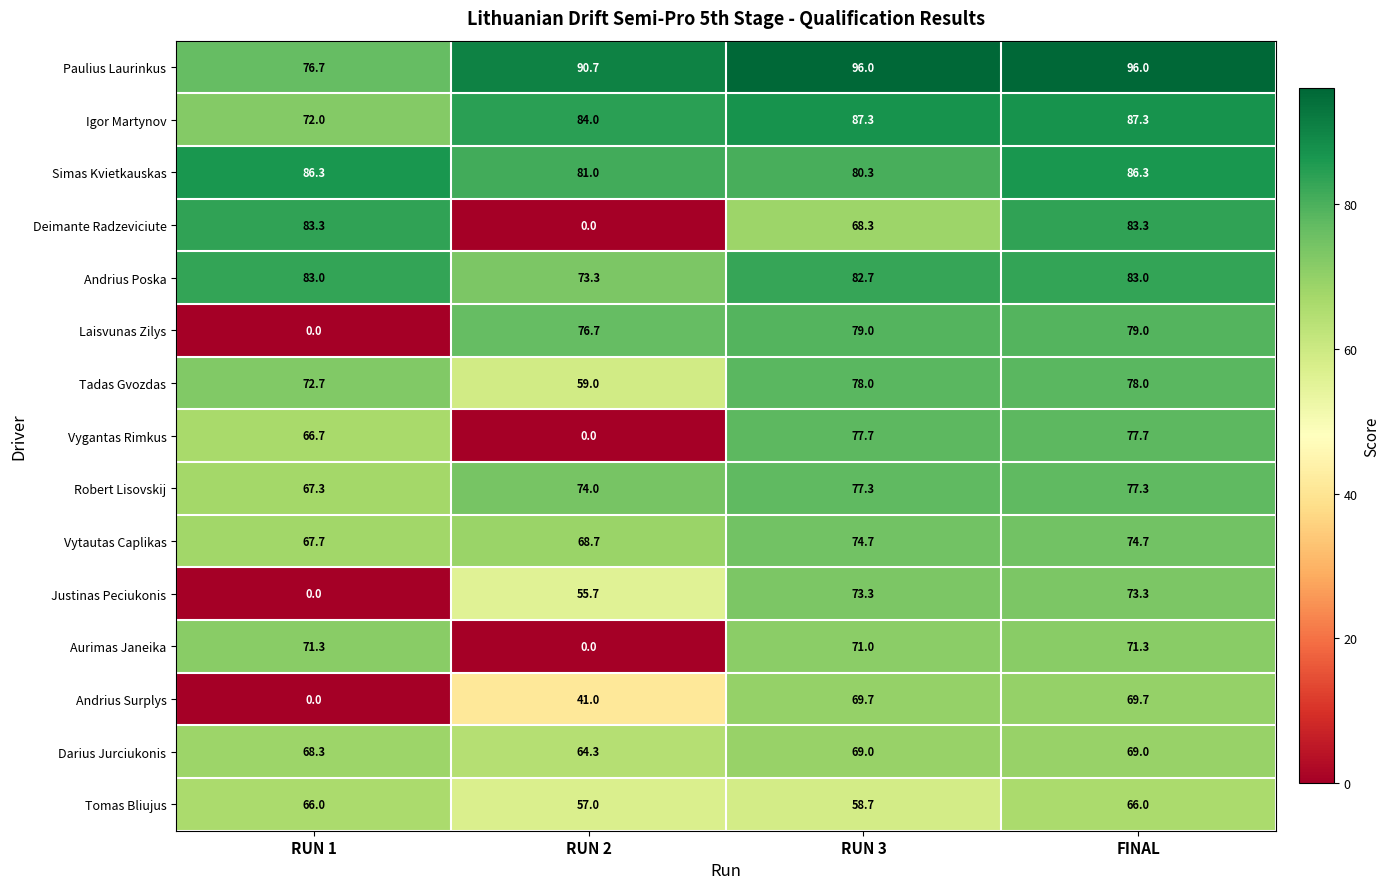

How many values in the Igor Martynov series are below 87?

2